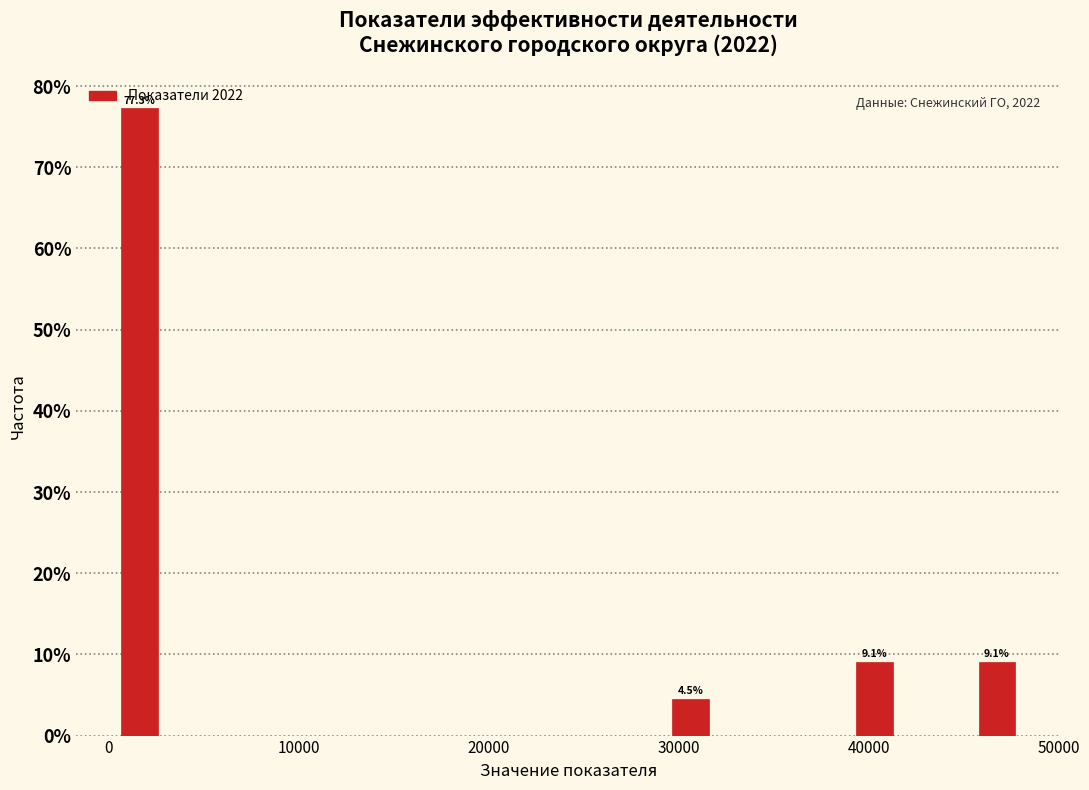

Read against the x-axis, roughly where is the centre of the tallest bar?

2000